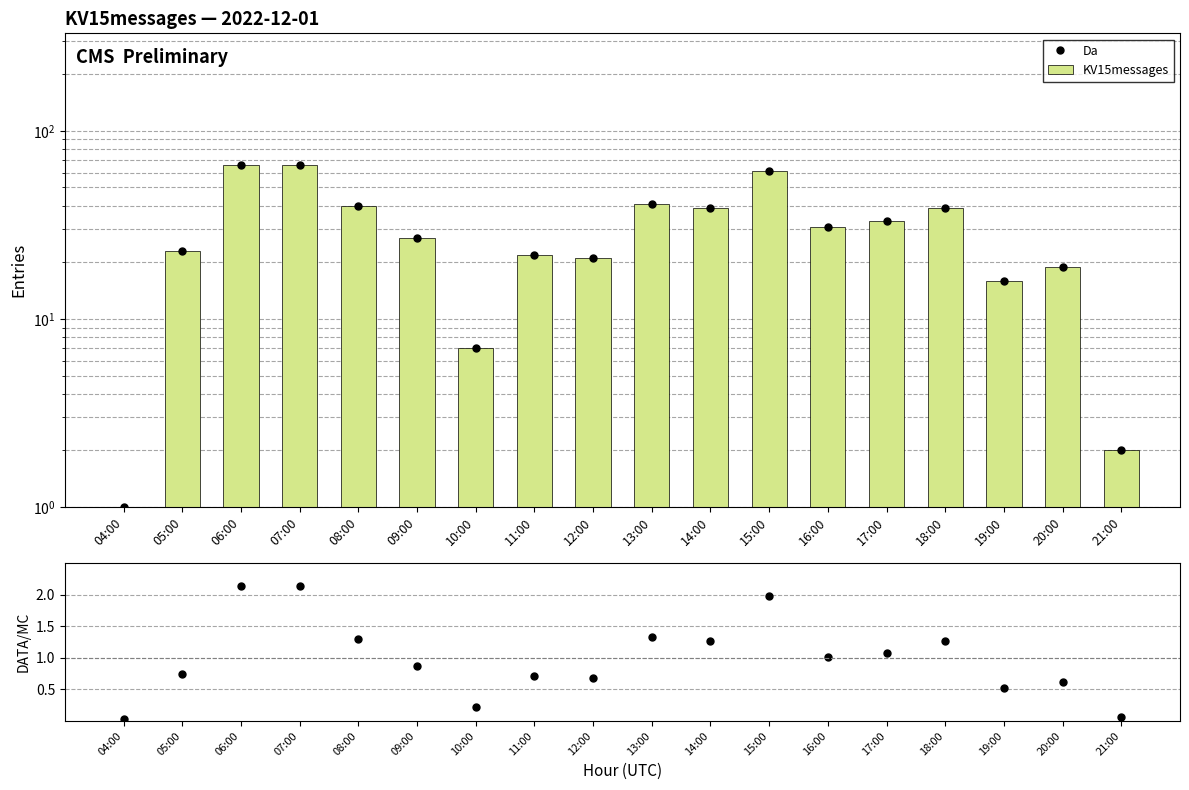

Which category has the lowest value in the DATA/MC series?

04:00